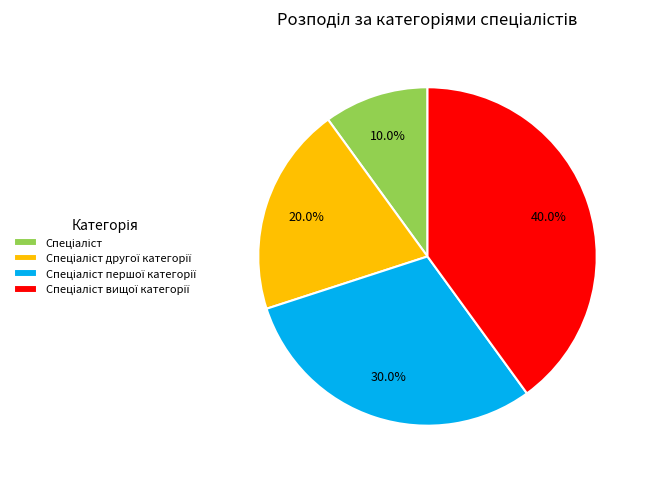

Does any single category account for the majority?

No